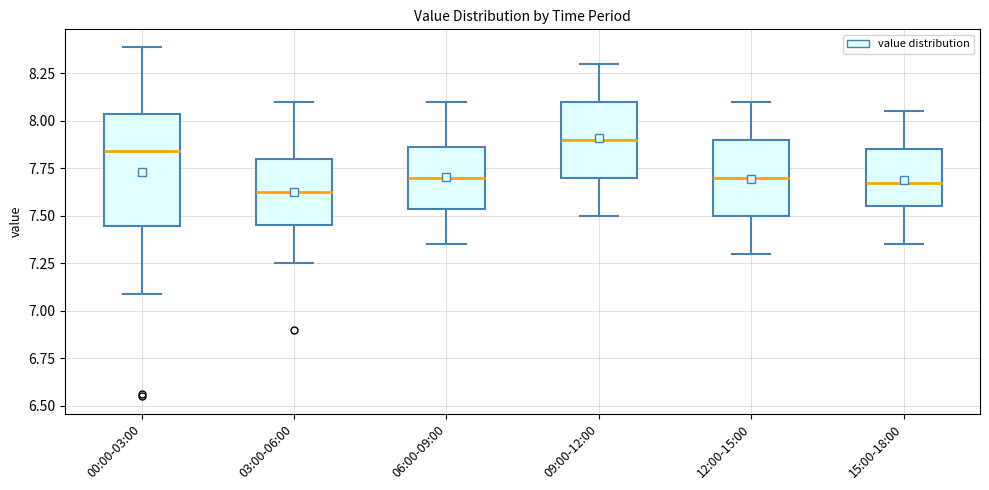

Where is the upper edge of the box for 06:00-09:00 on the y-axis? The values are not printed on the chart, so give them approximately, as read against the axis.

7.85